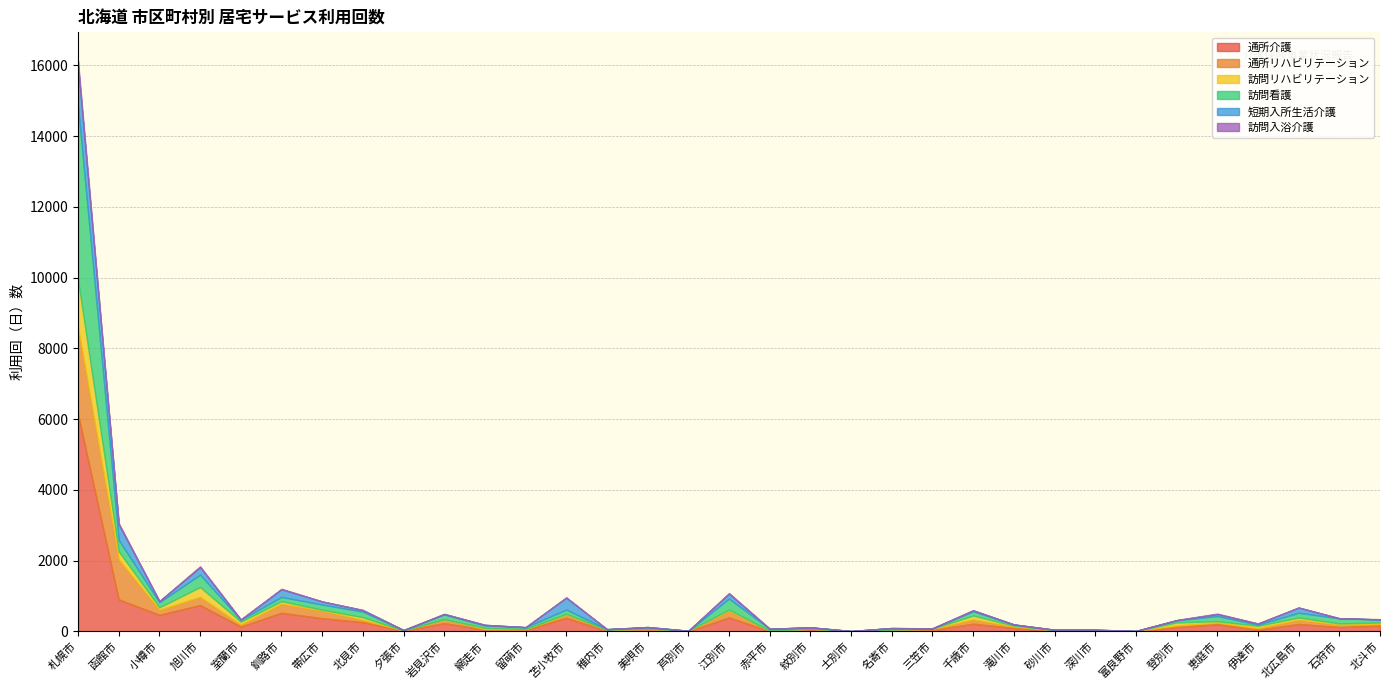

Reading right to left, what are all the values shown in this chart?

通所介護: 北斗市=161	石狩市=118	北広島市=206	伊達市=40	恵庭市=199	登別市=119	富良野市=0	深川市=21	砂川市=17	滝川市=92	千歳市=213	三笠市=36	名寄市=15	士別市=0	紋別市=55	赤平市=2	江別市=390	芦別市=0	美唄市=17	稚内市=7	苫小牧市=379	留萌市=40	網走市=46	岩見沢市=229	夕張市=16	北見市=258	帯広市=369	釧路市=522	室蘭市=132	旭川市=741	小樽市=464	函館市=901	札幌市=6140
通所リハビリテーション: 北斗市=47	石狩市=68	北広島市=121	伊達市=50	恵庭市=48	登別市=43	富良野市=8	深川市=7	砂川市=14	滝川市=40	千歳市=123	三笠市=30	名寄市=32	士別市=0	紋別市=18	赤平市=12	江別市=190	芦別市=14	美唄市=49	稚内市=36	苫小牧市=91	留萌市=16	網走市=13	岩見沢市=114	夕張市=4	北見市=64	帯広市=213	釧路市=257	室蘭市=60	旭川市=232	小樽市=143	函館市=1131	札幌市=2451
訪問リハビリテーション: 北斗市=40	石狩市=35	北広島市=63	伊達市=64	恵庭市=39	登別市=86	富良野市=0	深川市=0	砂川市=0	滝川市=26	千歳市=108	三笠市=9	名寄市=0	士別市=6	紋別市=0	赤平市=0	江別市=33	芦別市=0	美唄市=8	稚内市=0	苫小牧市=23	留萌市=8	網走市=36	岩見沢市=0	夕張市=0	北見市=75	帯広市=28	釧路市=71	室蘭市=79	旭川市=277	小樽市=70	函館市=227	札幌市=1345
訪問看護: 北斗市=85	石狩市=145	北広島市=133	伊達市=33	恵庭市=142	登別市=60	富良野市=0	深川市=15	砂川市=9	滝川市=31	千歳市=120	三笠市=7	名寄市=42	士別市=0	紋別市=34	赤平市=54	江別市=312	芦別市=0	美唄市=33	稚内市=16	苫小牧市=120	留萌市=51	網走市=67	岩見沢市=132	夕張市=11	北見市=157	帯広市=145	釧路市=121	室蘭市=54	旭川市=351	小樽市=143	函館市=323	札幌市=4922
短期入所生活介護: 北斗市=0	石狩市=0	北広島市=147	伊達市=29	恵庭市=56	登別市=5	富良野市=0	深川市=0	砂川市=4	滝川市=4	千歳市=28	三笠市=0	名寄市=0	士別市=0	紋別市=5	赤平市=1	江別市=138	芦別市=0	美唄市=13	稚内市=0	苫小牧市=336	留萌市=0	網走市=19	岩見沢市=13	夕張市=0	北見市=44	帯広市=87	釧路市=217	室蘭市=2	旭川市=211	小樽市=29	函館市=445	札幌市=1131
訪問入浴介護: 北斗市=9	石狩市=5	北広島市=1	伊達市=5	恵庭市=16	登別市=4	富良野市=0	深川市=0	砂川市=0	滝川市=0	千歳市=0	三笠市=0	名寄市=4	士別市=0	紋別市=0	赤平市=4	江別市=18	芦別市=0	美唄市=0	稚内市=0	苫小牧市=10	留萌市=0	網走市=0	岩見沢市=4	夕張市=4	北見市=5	帯広市=2	釧路市=13	室蘭市=11	旭川市=26	小樽市=7	函館市=33	札幌市=142